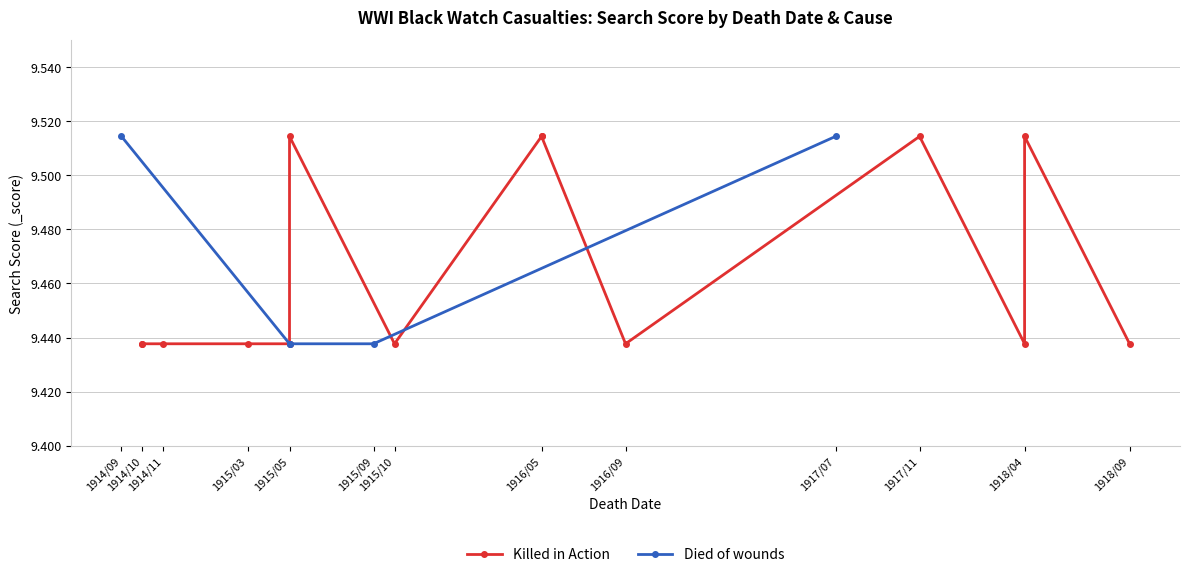

At 1918-09-19, list the series in order from largest to smallest.

Killed in Action, Died of wounds